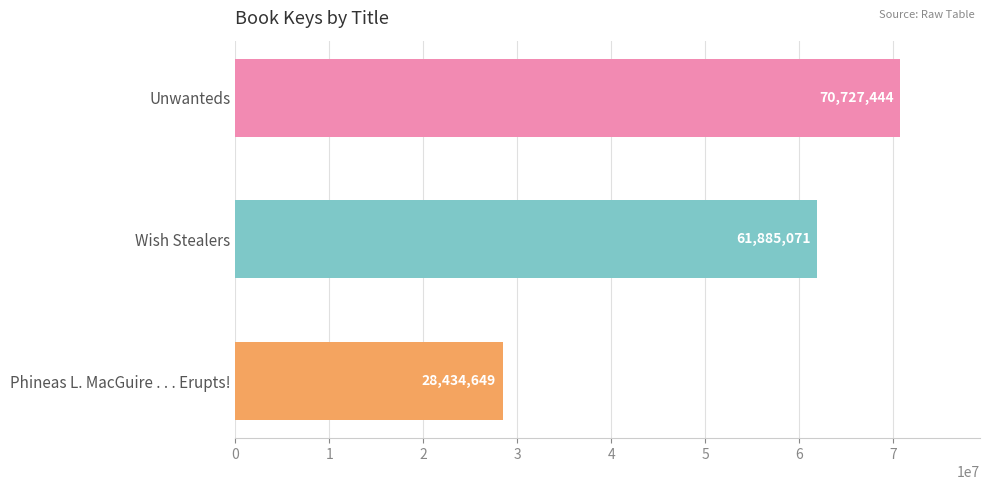

Where is the data nearest to the value 49581046?

Wish Stealers